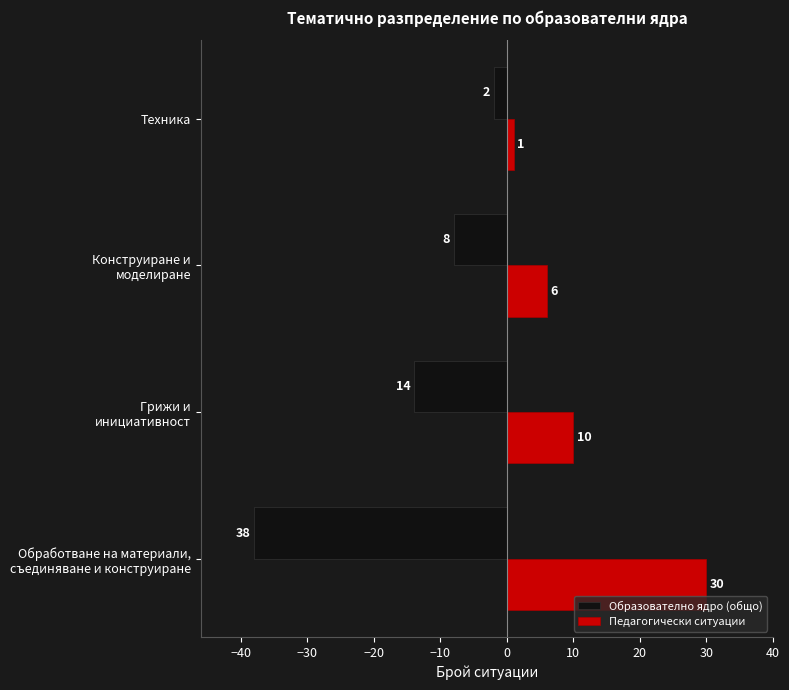

True or false: Образователно ядро (общо) has a value of -2 at Техника.

True